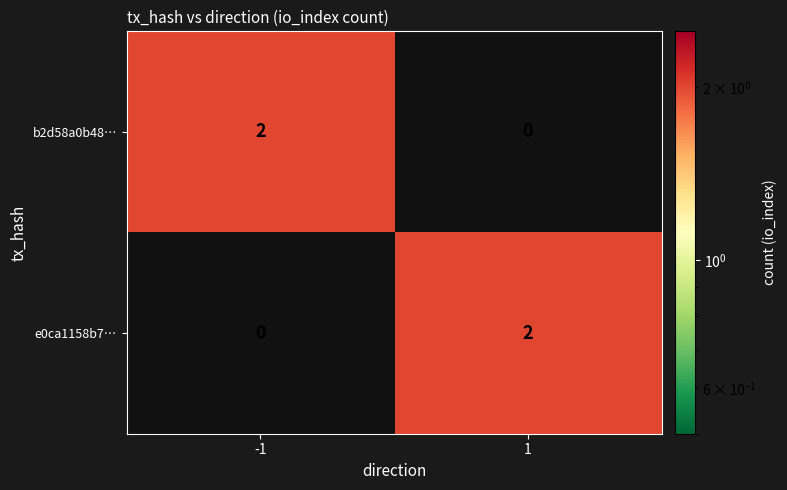

Reading left to right, what are all the values shown in this chart?

b2d58a0b48…: -1=2	1=0
e0ca1158b7…: -1=0	1=2